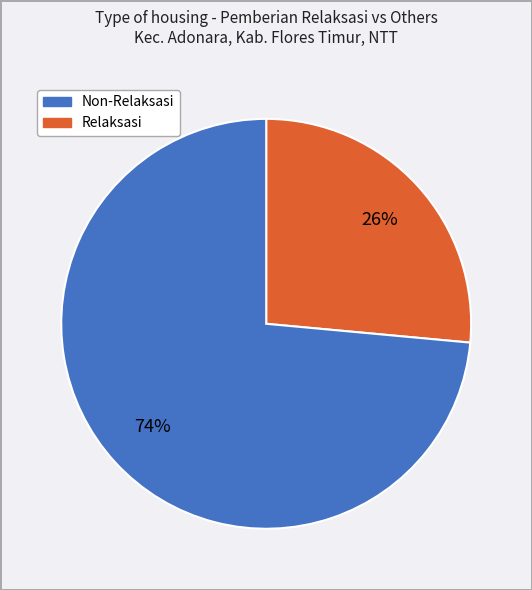

Does any single category account for the majority?

Yes